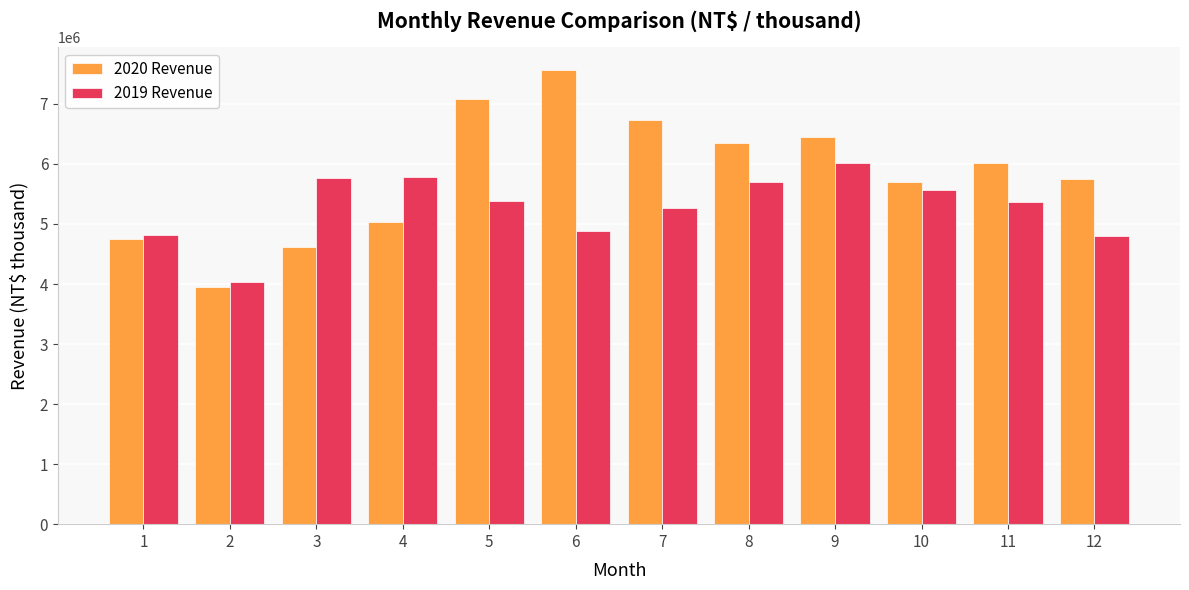

Between 2 and 12, which series saw the biggest shift?

2020 Revenue